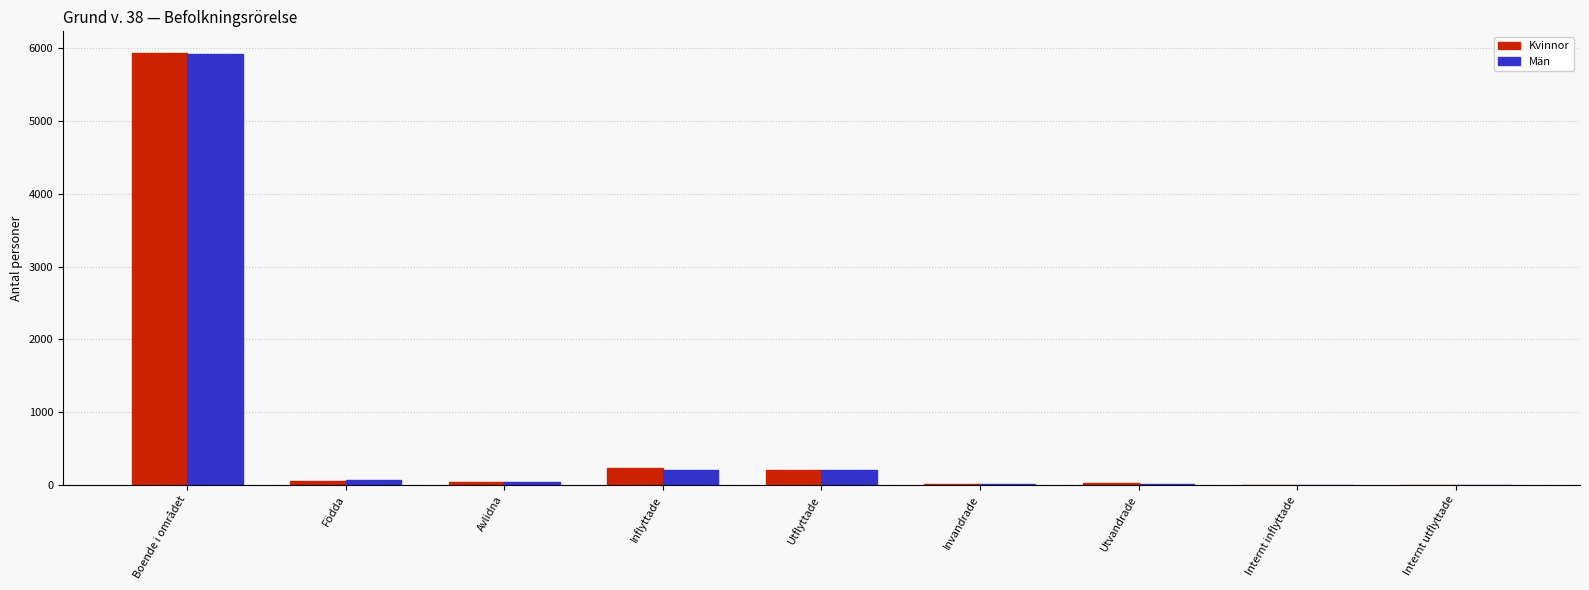

Which category has the highest value in the Kvinnor series?

Boende i området